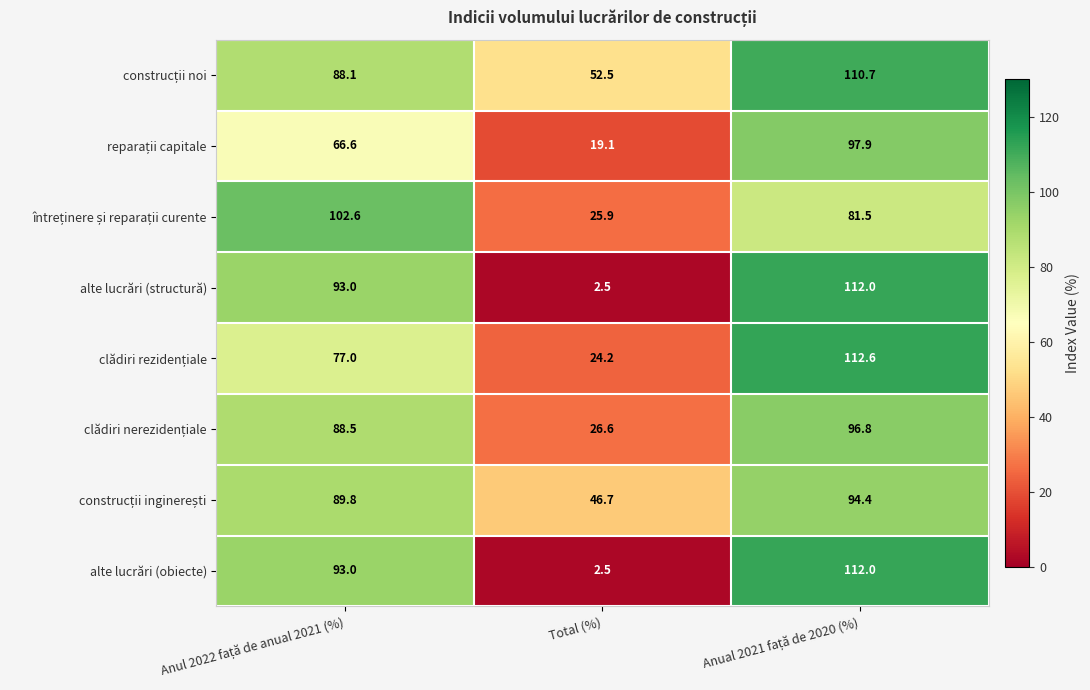

Which category has the lowest value across all series?

Total (%)